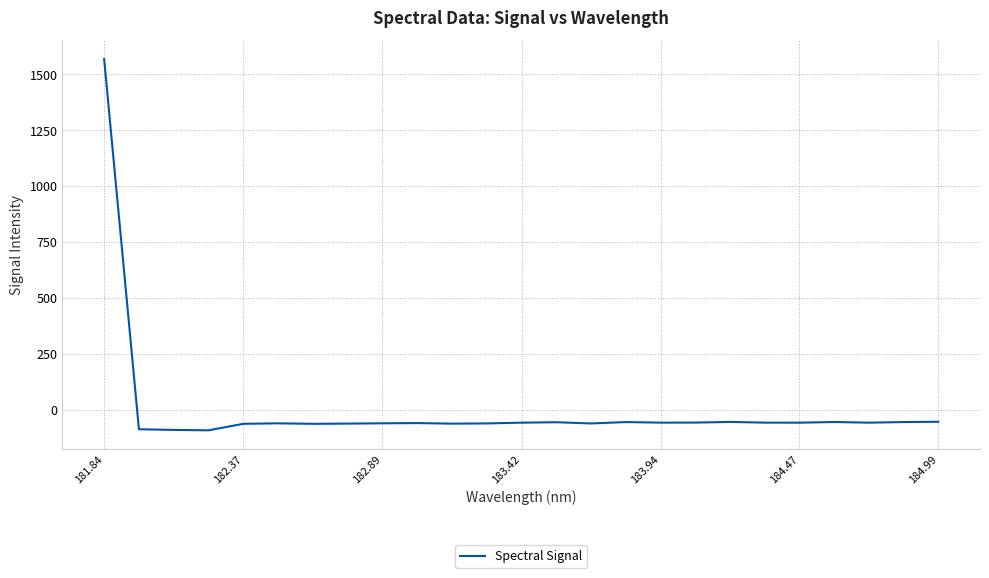

What is the difference between the maximum and minimum values?

1660.2